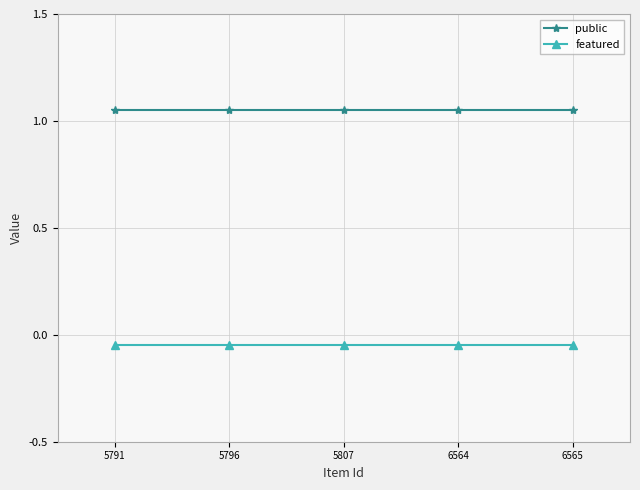

List the series in order of their peak value, highest first.

public, featured